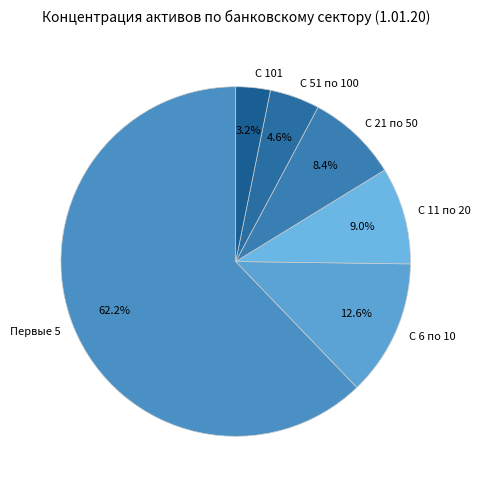

Which slice is the largest?

Первые 5